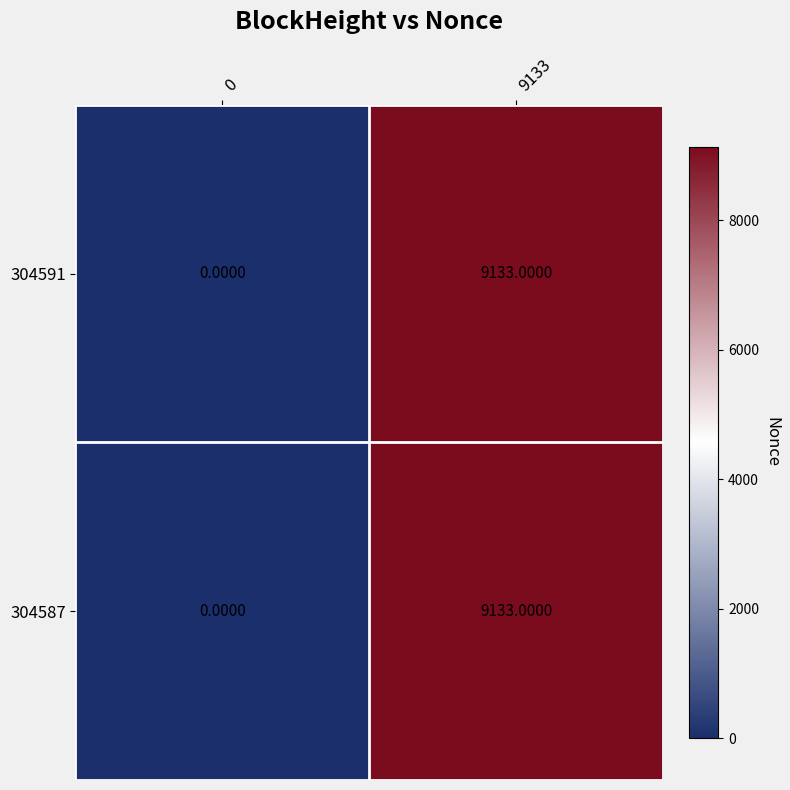

What is the sum of the 304587 values at 9133 and 0?

9133